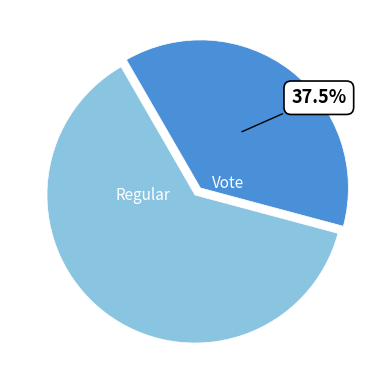

Does any single category account for the majority?

Yes